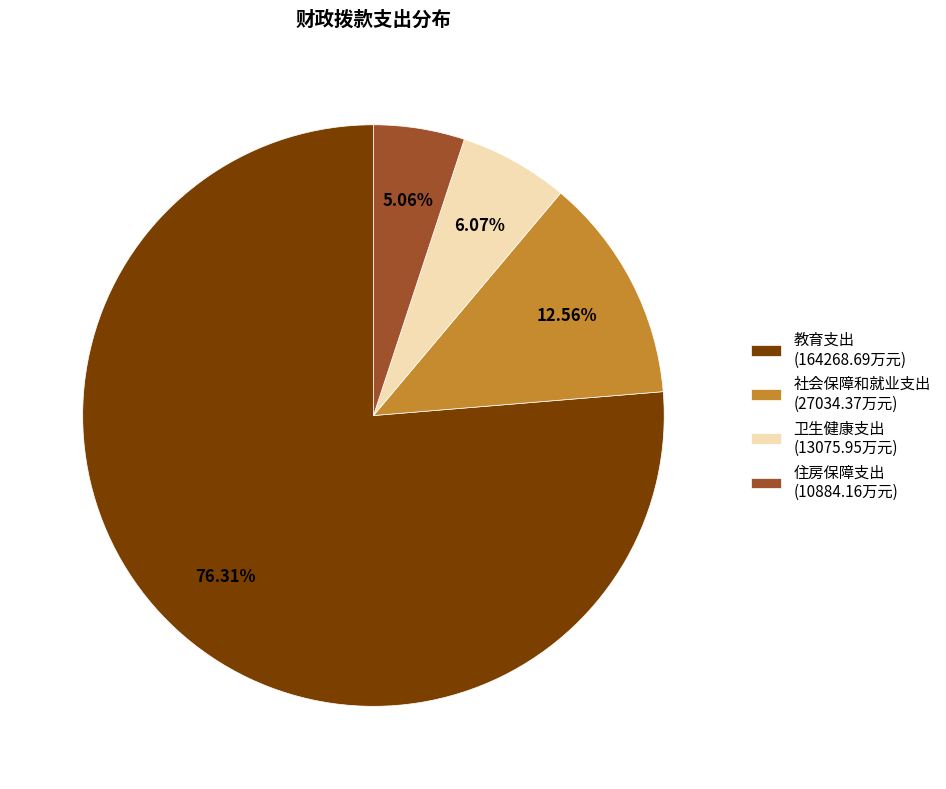

To the nearest percent, what is the difference between the largest and smallest slice percentages?

71%